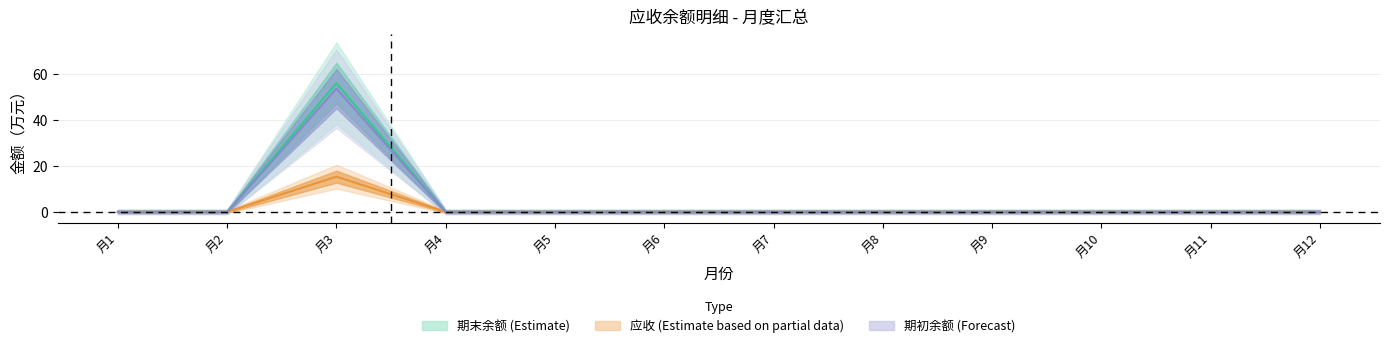

At which label is 应收 closest to 7?

月1